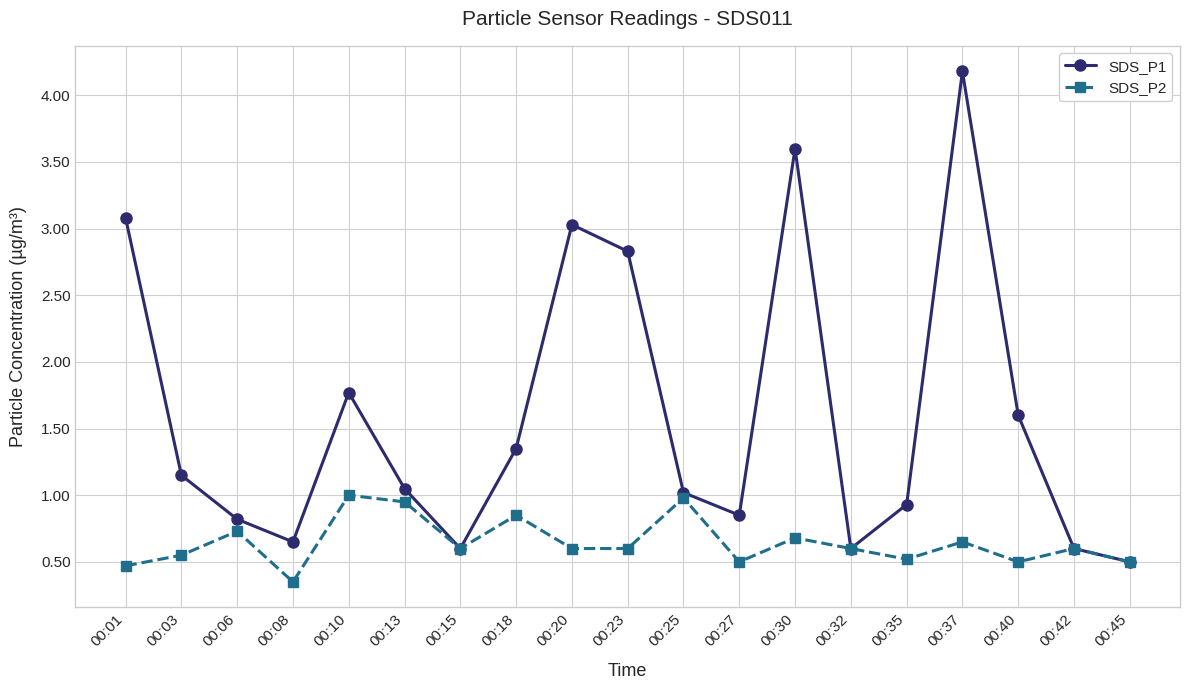

Which category has the lowest value in the SDS_P1 series?

00:45